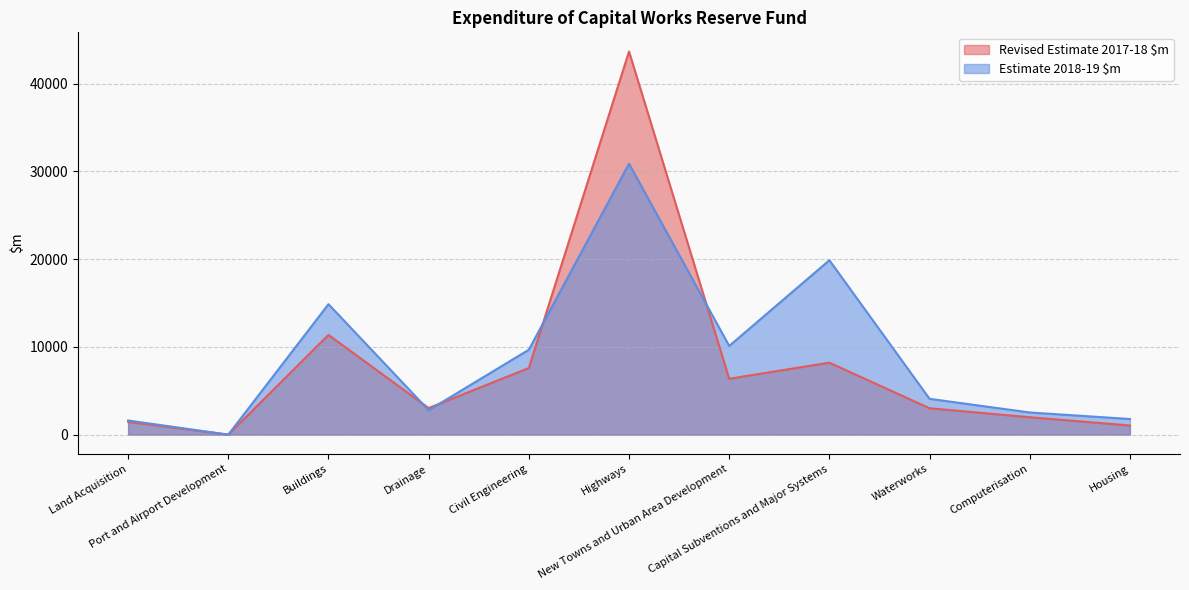

At which label does Revised Estimate 2017-18 $m reach its minimum?

Port and Airport Development